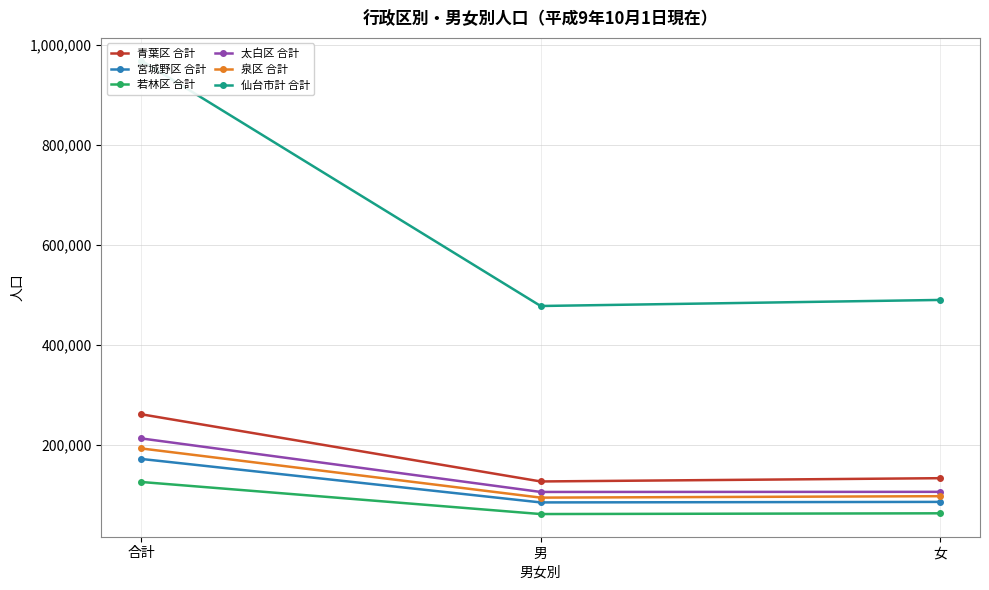

Reading left to right, list all the values displayed in this chart.

青葉区 合計: 261983	127730	134253
宮城野区 合計: 172715	85838	86877
若林区 合計: 126680	62601	64079
太白区 合計: 213717	106757	106960
泉区 合計: 193697	95420	98277
仙台市計 合計: 968792	478346	490446